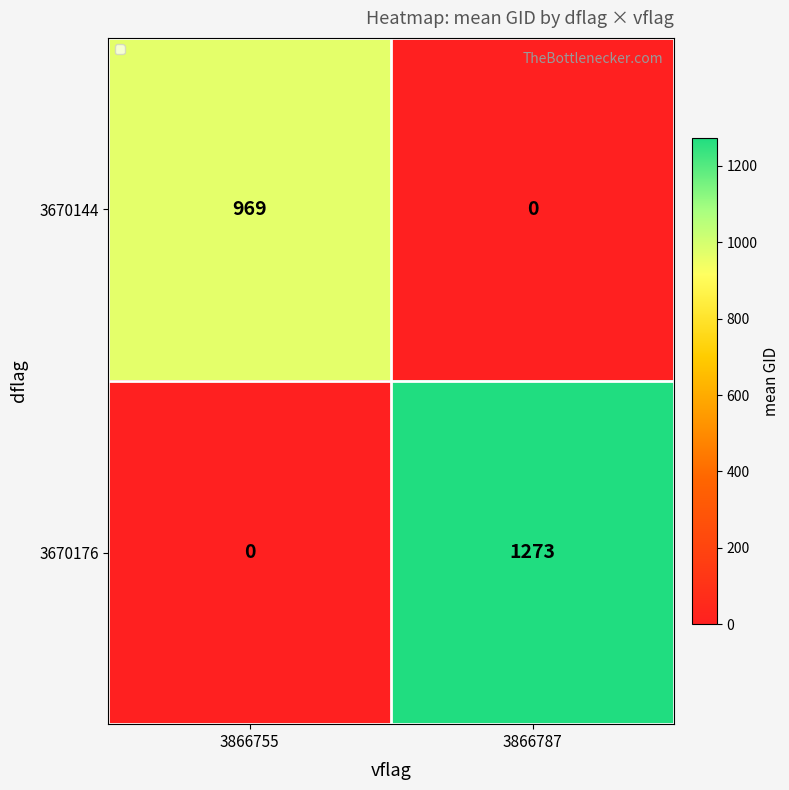

How many positive values does the 3670176 series have?

1